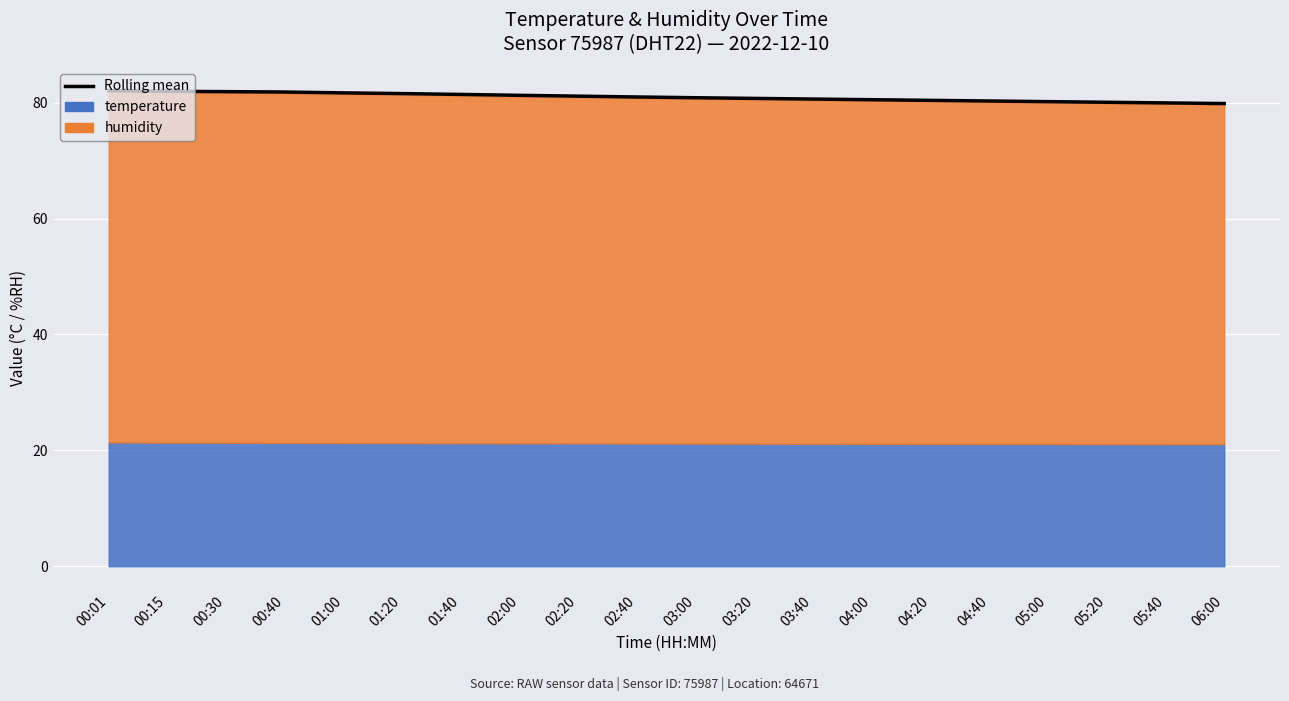

The chart shows a value of 81.0 at 02:40. True or false?

True